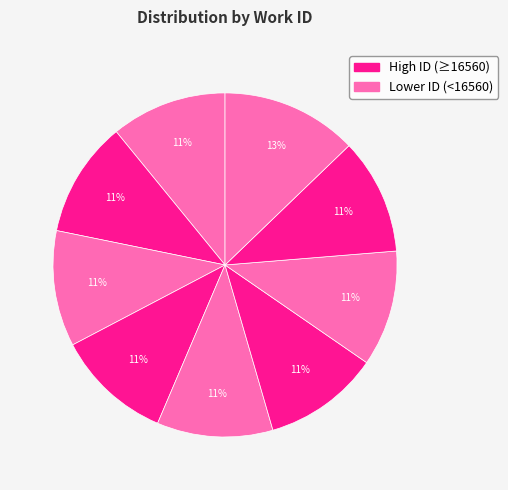

Count the number of slices in the pie.

9